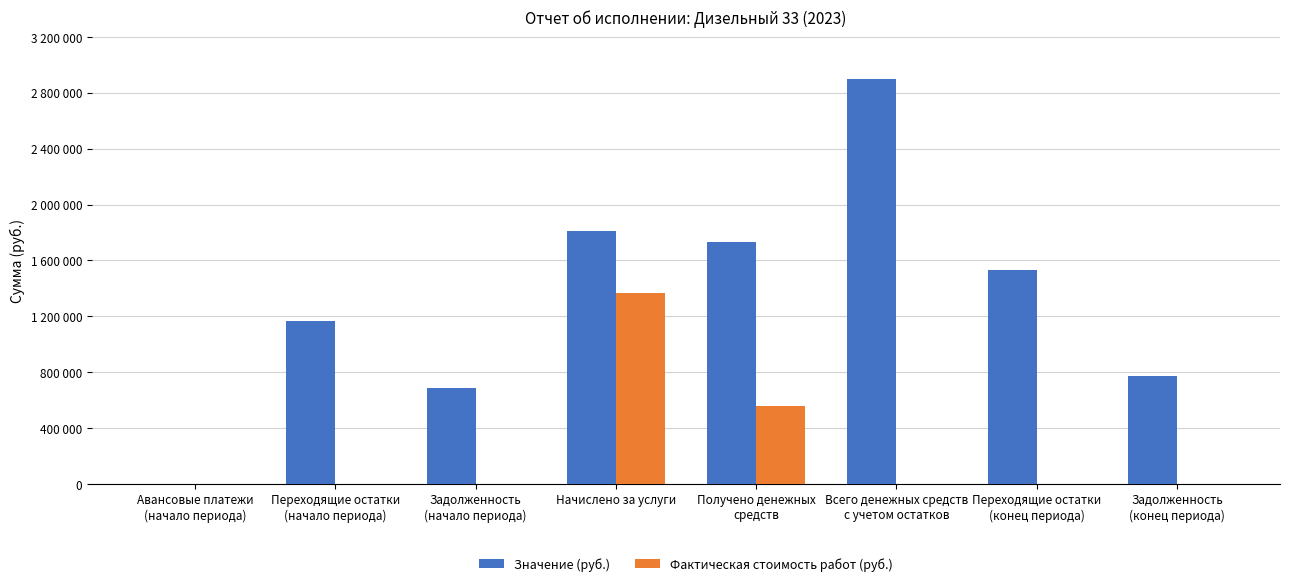

Are the bars grouped side by side (vs. stacked)?

Yes